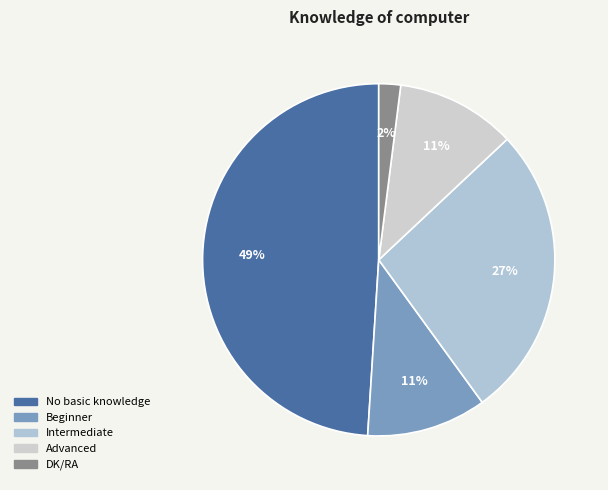

How many segments does this pie chart have?

5